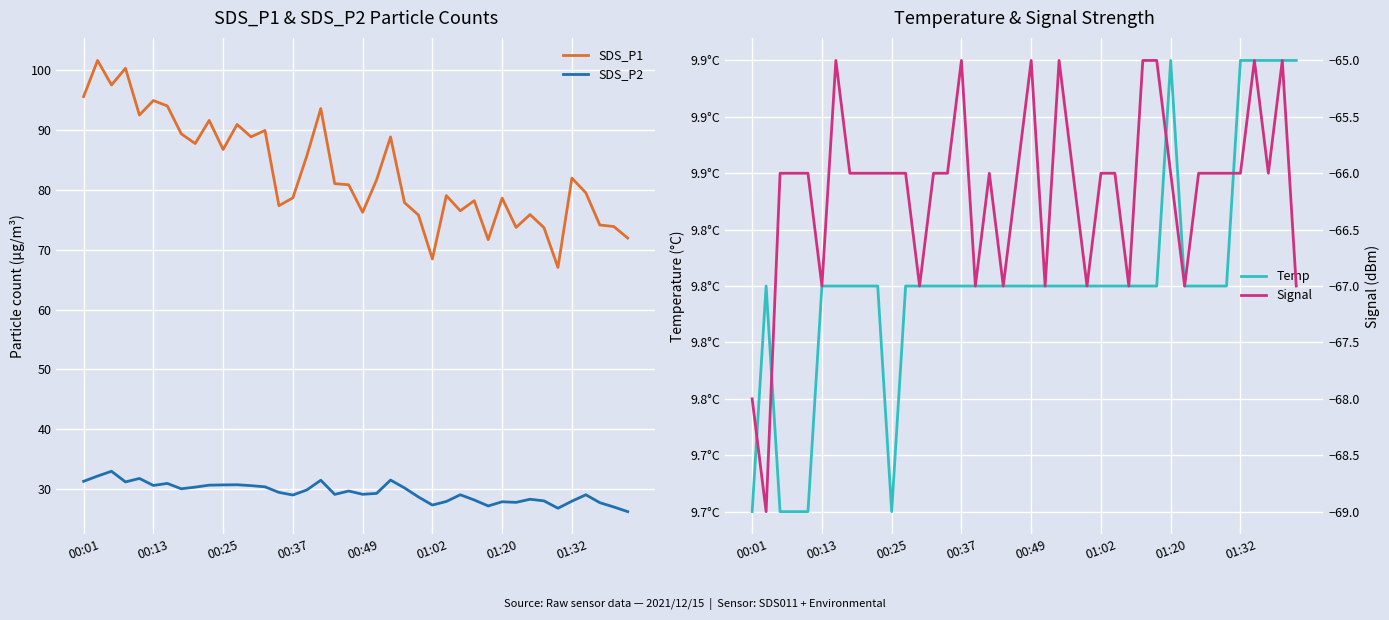

Which series has the largest range (max minus min)?

SDS_P1